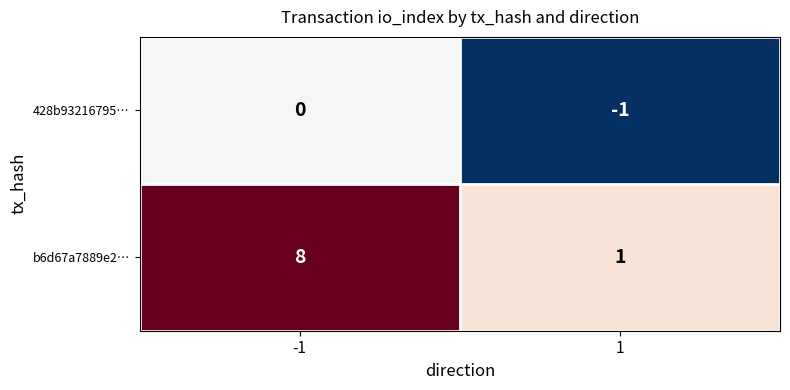

What is the maximum value shown in the chart?

8